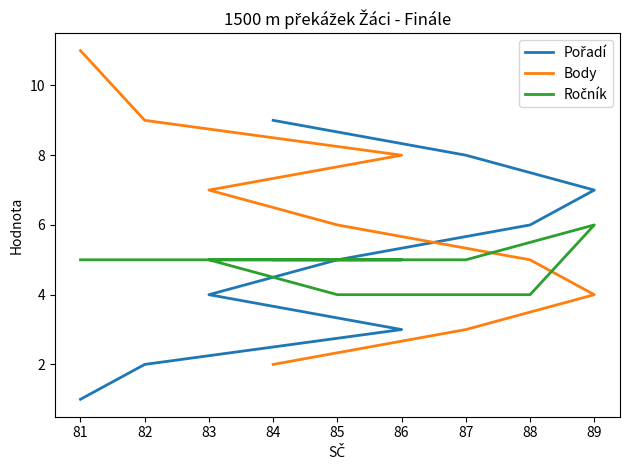

Which category has the lowest value in the Ročník series?

85